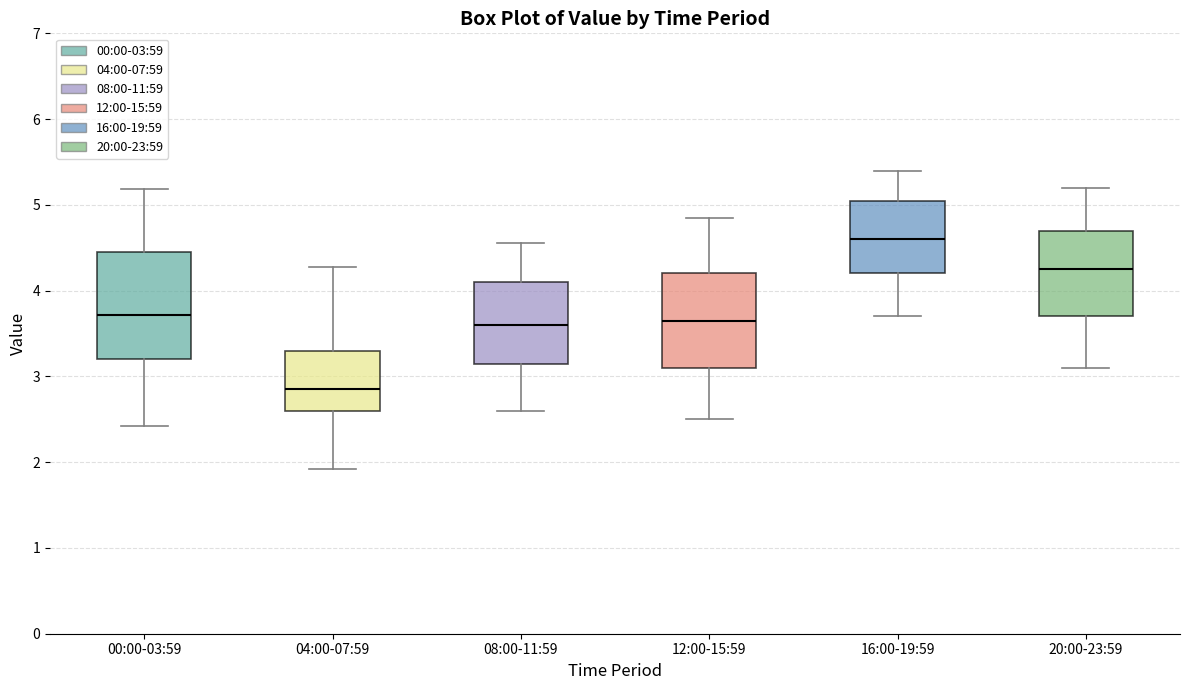

Reading left to right, transcribe this box plot: for each box, give where its median line is, the range the box spans, and where its two whiskers end, as read against the y-axis. The values are not printed on the chart, so give them approximately, as read against the axis.

00:00-03:59: median 3.7, box 3.2 to 4.5, whiskers 2.4 to 5.2
04:00-07:59: median 2.9, box 2.6 to 3.3, whiskers 1.9 to 4.3
08:00-11:59: median 3.6, box 3.2 to 4.1, whiskers 2.6 to 4.6
12:00-15:59: median 3.7, box 3.1 to 4.2, whiskers 2.5 to 4.9
16:00-19:59: median 4.6, box 4.2 to 5.1, whiskers 3.7 to 5.4
20:00-23:59: median 4.3, box 3.7 to 4.7, whiskers 3.1 to 5.2